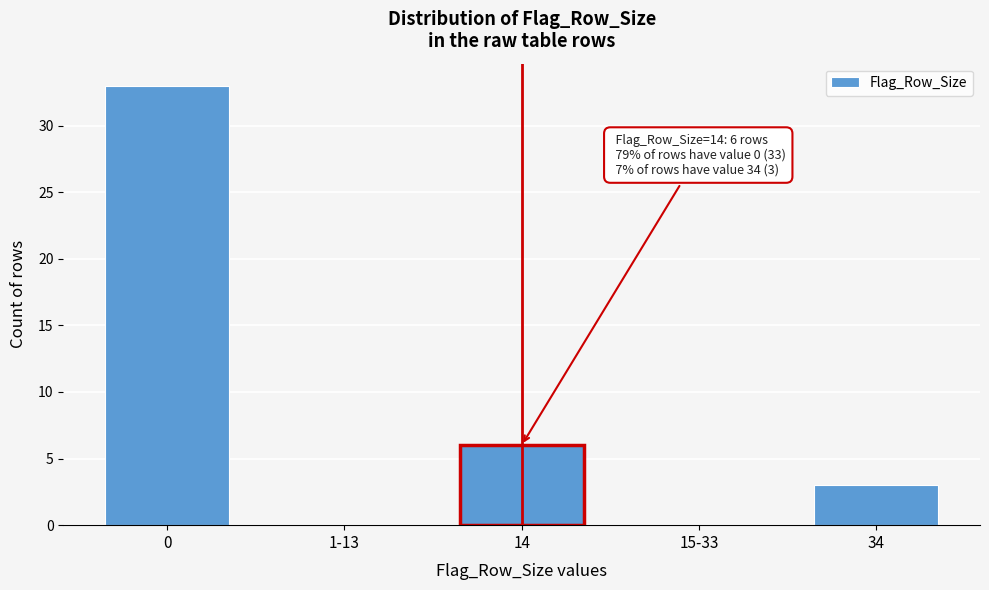

Reading right to left, extract all data points from this chart.

34=3	15-33=0	14=6	1-13=0	0=33